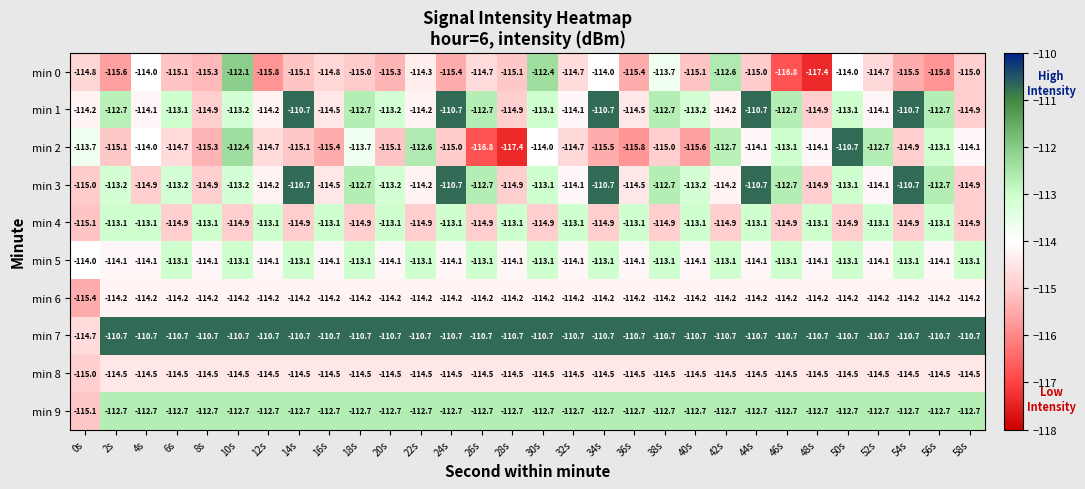

What is the difference between the highest and lowest values at 26s?

6.1